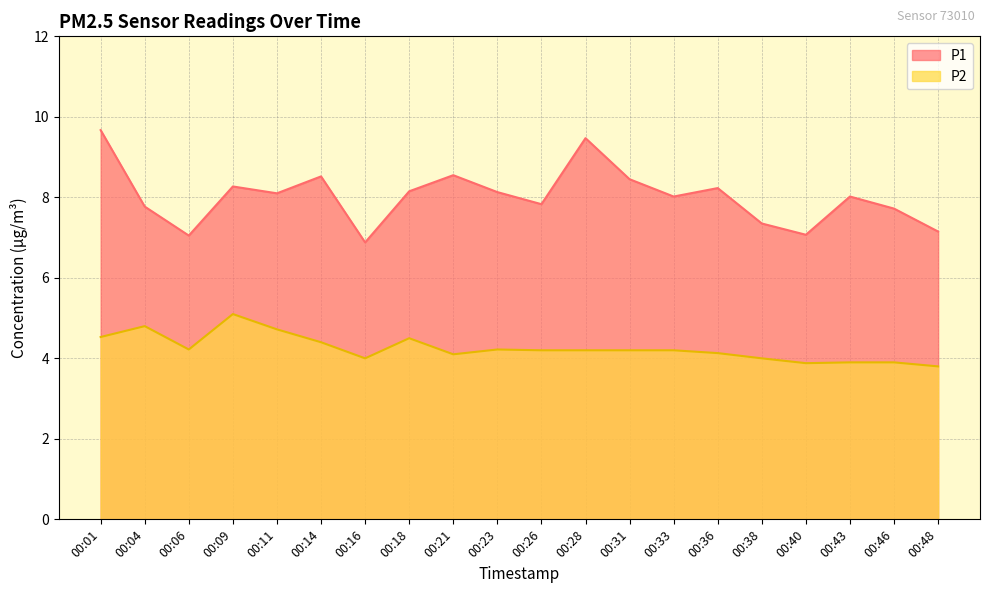

Reading left to right, what are all the values shown in this chart?

P1: 00:01=9.7	00:04=7.8	00:06=7.0	00:09=8.3	00:11=8.1	00:14=8.5	00:16=6.9	00:18=8.2	00:21=8.6	00:23=8.1	00:26=7.8	00:28=9.5	00:31=8.4	00:33=8.0	00:36=8.2	00:38=7.3	00:40=7.1	00:43=8.0	00:46=7.7	00:48=7.2
P2: 00:01=4.5	00:04=4.8	00:06=4.2	00:09=5.1	00:11=4.7	00:14=4.4	00:16=4.0	00:18=4.5	00:21=4.1	00:23=4.2	00:26=4.2	00:28=4.2	00:31=4.2	00:33=4.2	00:36=4.1	00:38=4.0	00:40=3.9	00:43=3.9	00:46=3.9	00:48=3.8